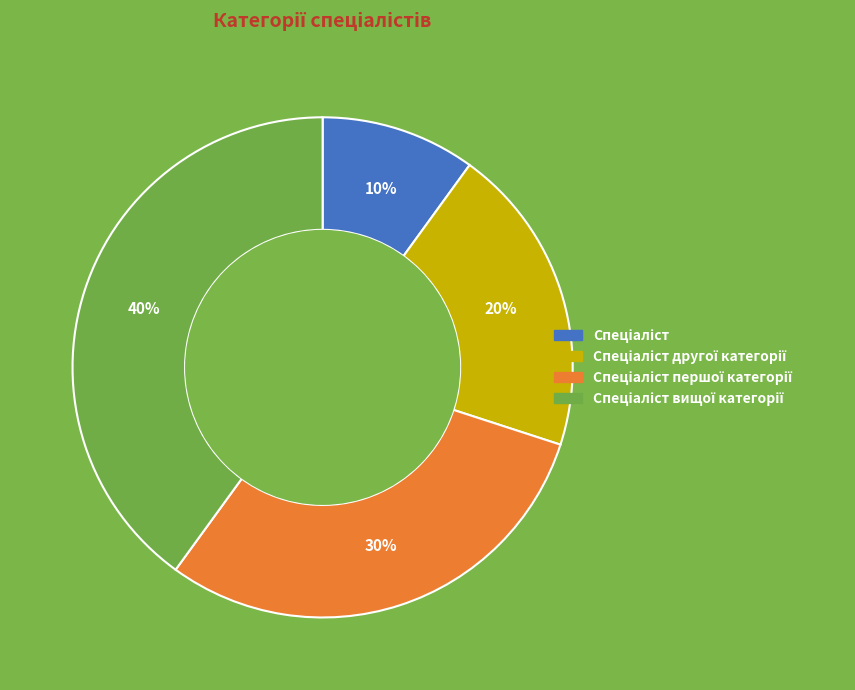

Is there any slice that represents more than half of the pie?

No